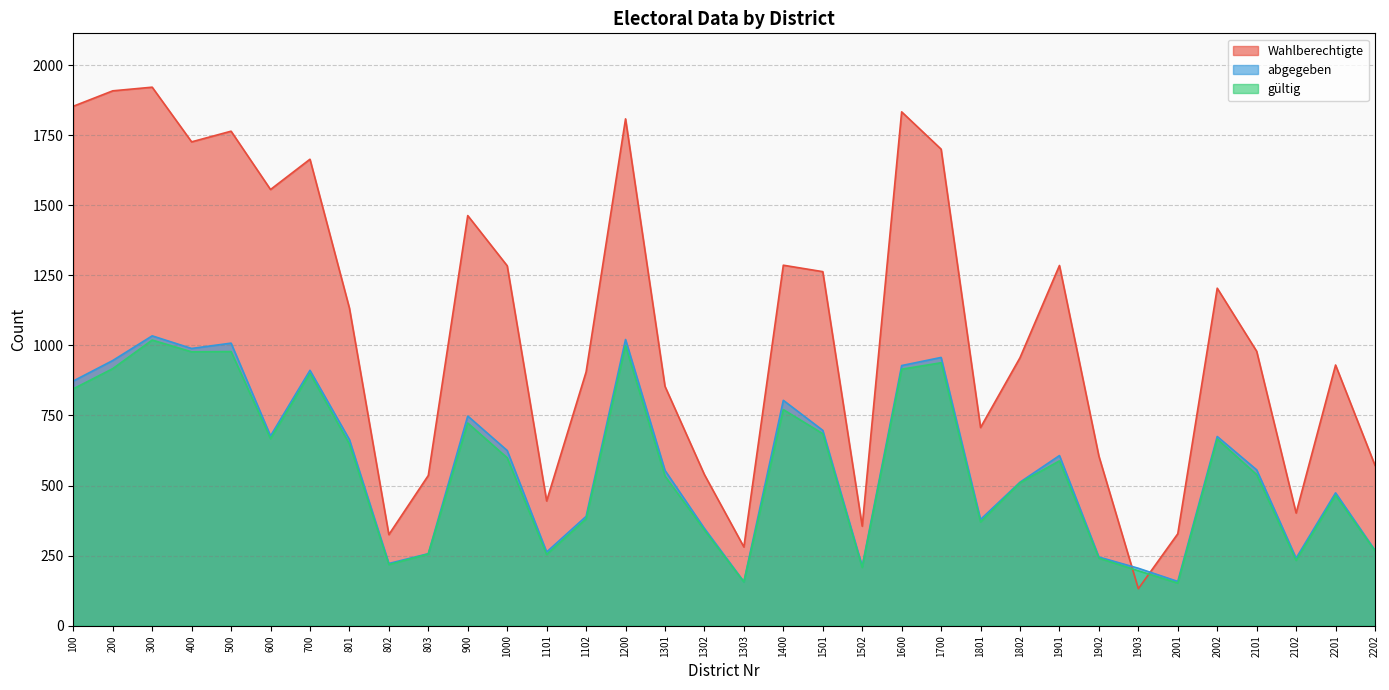

Where does the Wahlberechtigte series first go above 1133?

100